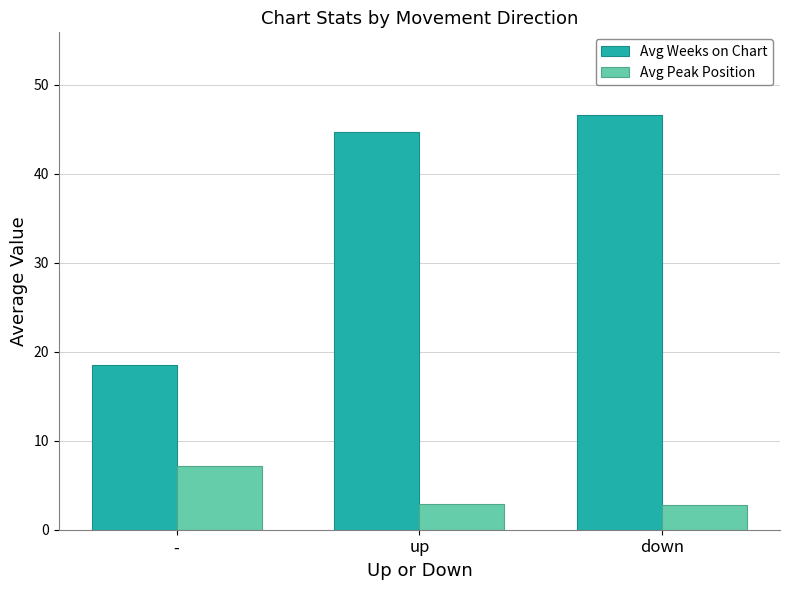

What are all the series names shown in the legend?

Avg Weeks on Chart, Avg Peak Position